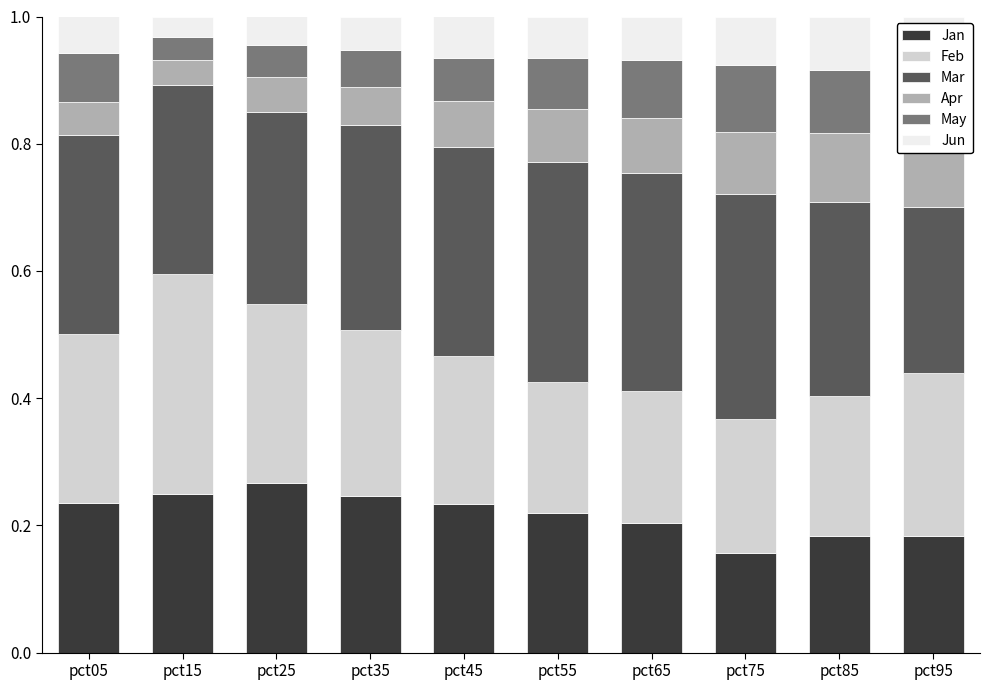

Is the value of May at pct85 greater than the value of Jan at pct45?

No